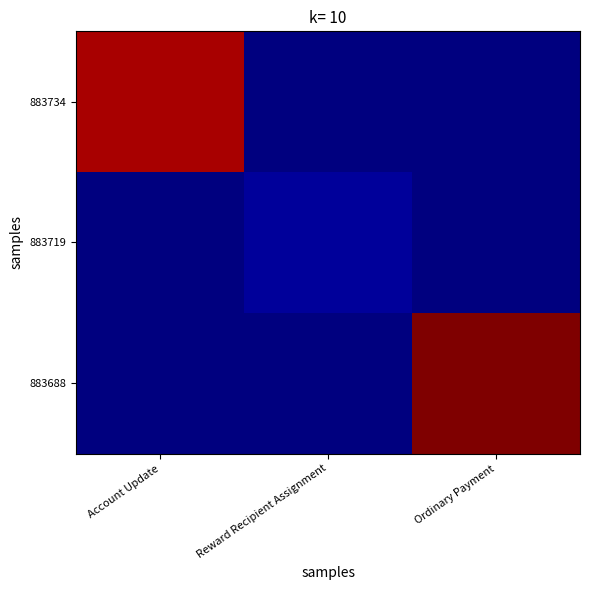

Rank the series by their maximum value, from lowest to highest.

883719, 883734, 883688